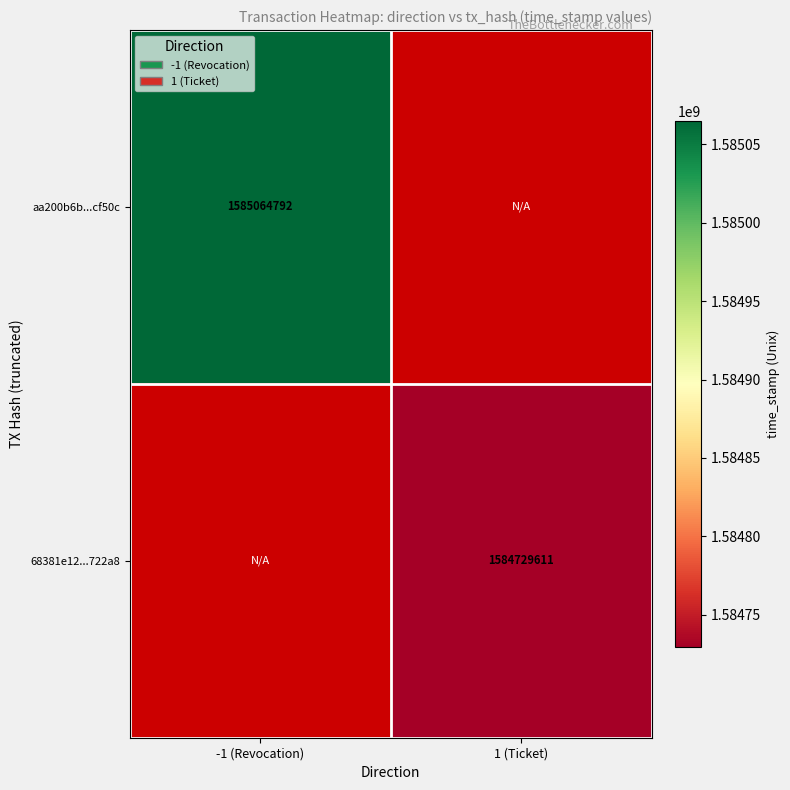

True or false: 68381e12...722a8 has a value of 364967921 at 1 (Ticket).

False